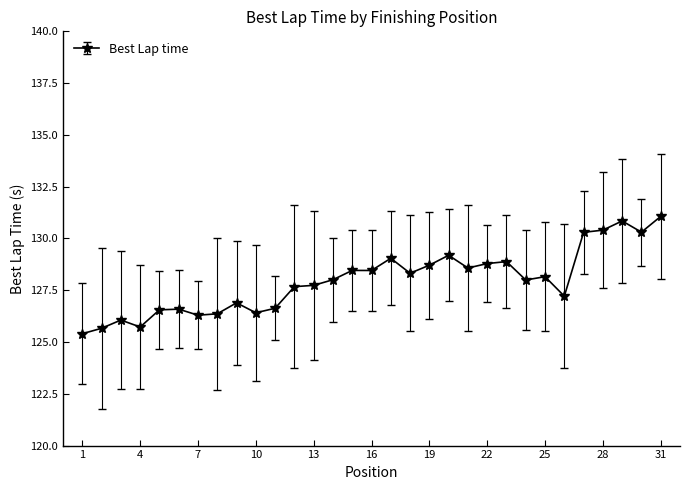

True or false: the data has more than 1 interior local peaks.

True